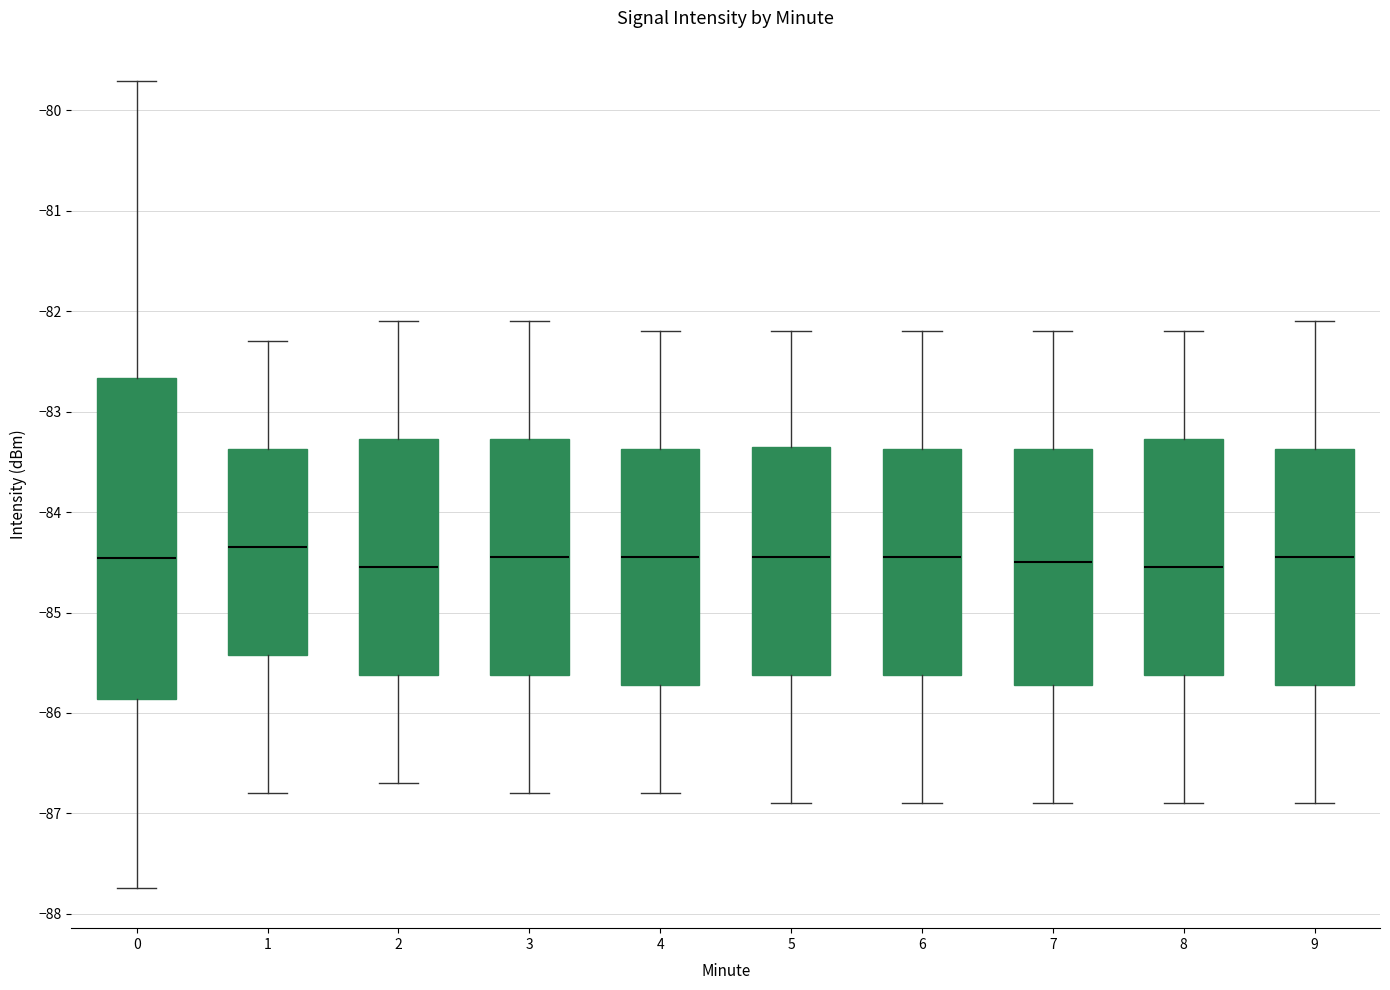

Where does the lower whisker of the box at x = 1 end on the y-axis? The values are not printed on the chart, so give them approximately, as read against the axis.

-86.8